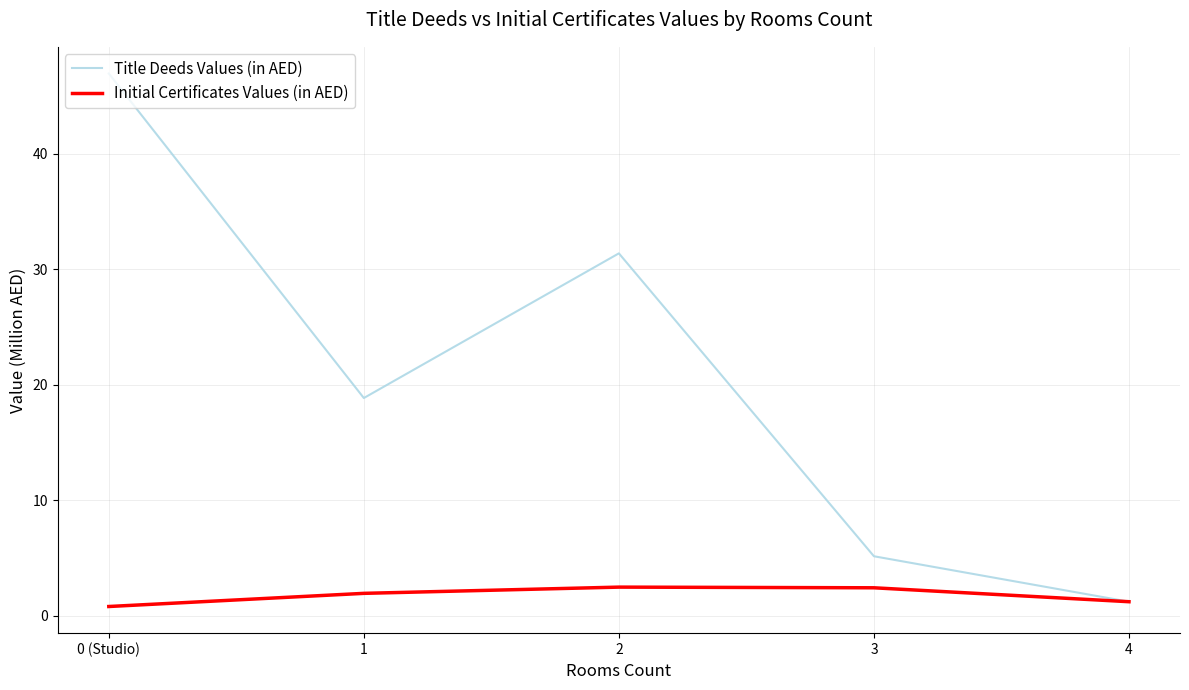

What is the difference between the Initial Certificates Values (in AED) values at 2 and 3?

0.1